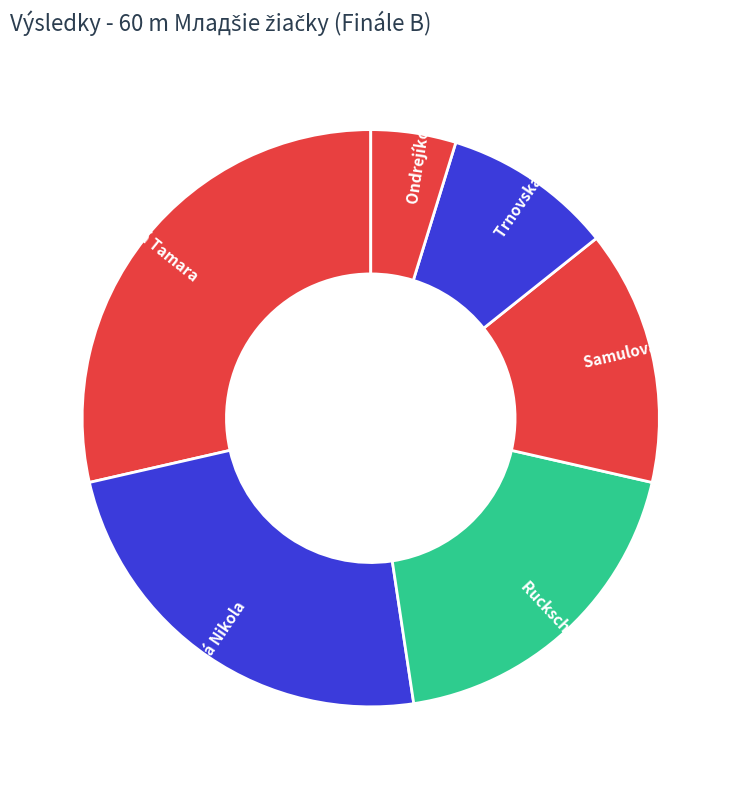

Approximately how many times larger is the value at Ondrejíková Laura compared to Baranková Tamara?

0.2